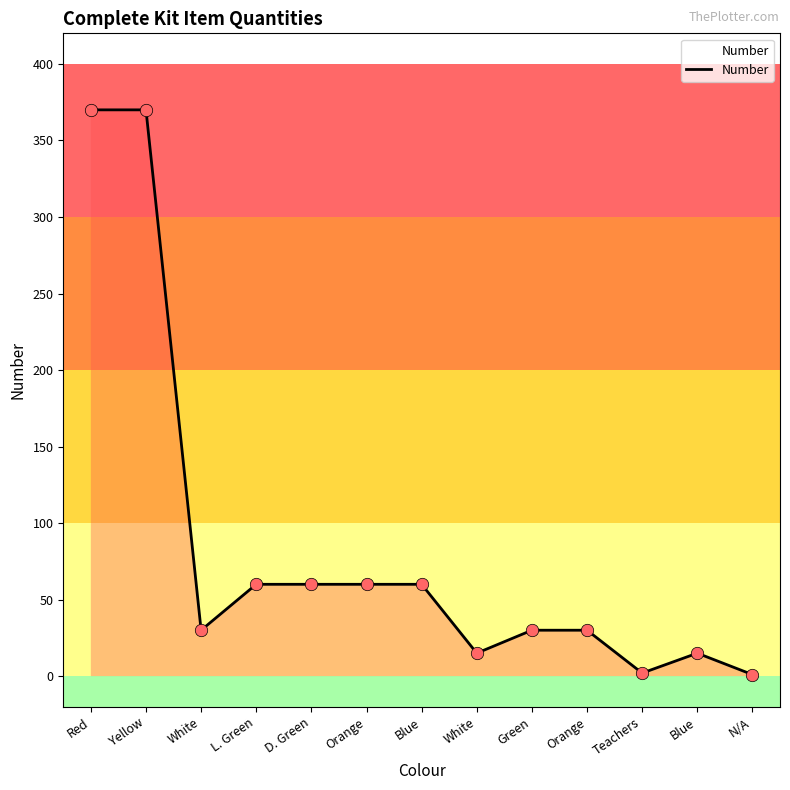

Between White and Orange, which is larger?

Orange